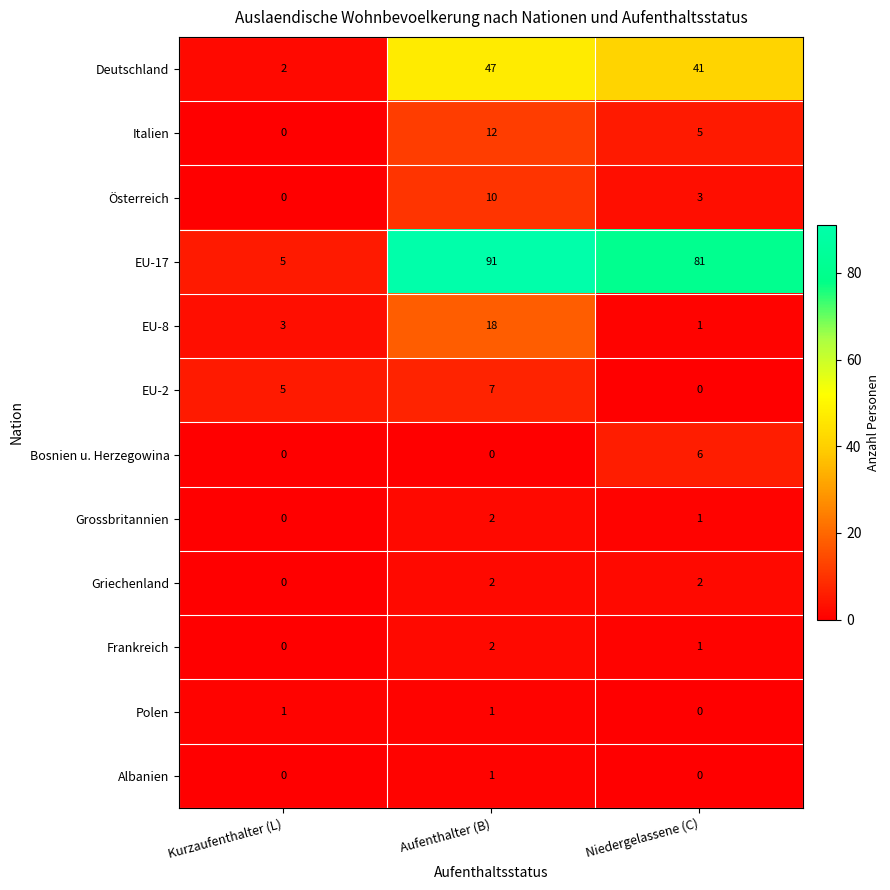

Rank the categories by EU-17 value from lowest to highest.

Kurzaufenthalter (L), Niedergelassene (C), Aufenthalter (B)